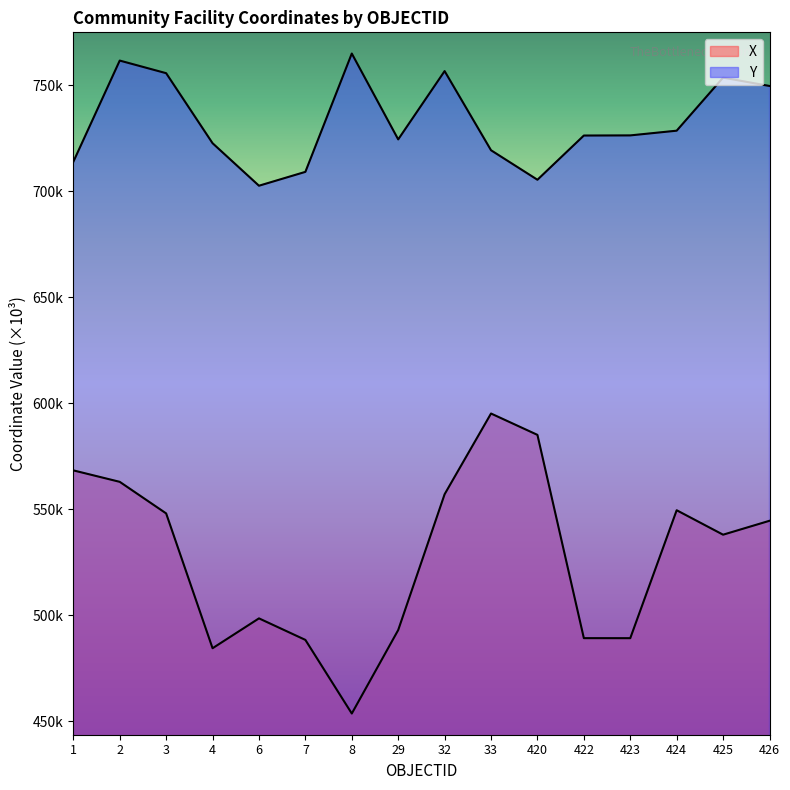

At which category is the sum across all series the highest?

2